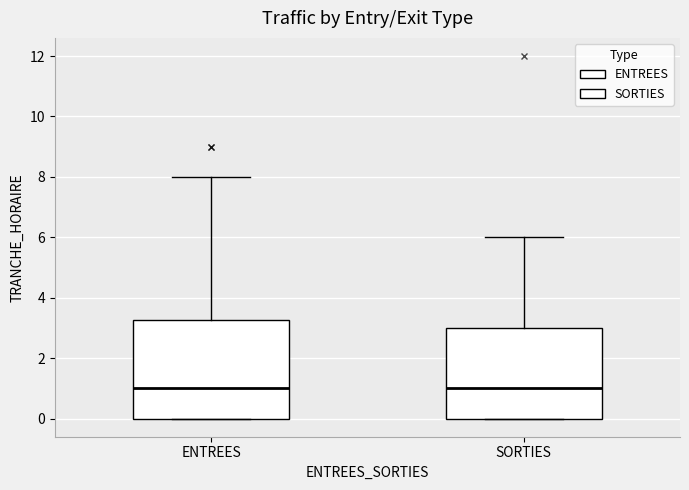

Reading left to right, read every box against the y-axis: the position of its median line, the range the box covers, and the ends of its whiskers. The values are not printed on the chart, so give them approximately, as read against the axis.

ENTREES: median 1.0, box 0.0 to 3.2, whiskers 0.0 to 8.0
SORTIES: median 1.0, box 0.0 to 3.0, whiskers 0.0 to 6.0